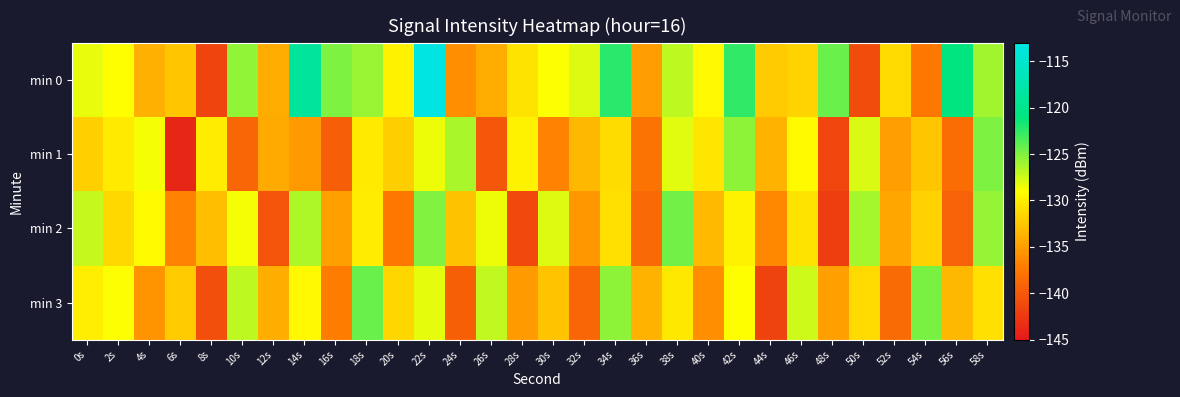

Reading left to right, extract all data points from this chart.

min 0: 0s=-128.3	2s=-129.1	4s=-133.9	6s=-132.5	8s=-141.6	10s=-125.5	12s=-134.2	14s=-118.9	16s=-124.9	18s=-125.9	20s=-129.8	22s=-113.3	24s=-136.1	26s=-134.2	28s=-130.6	30s=-129.0	32s=-127.9	34s=-122.4	36s=-135.2	38s=-127.0	40s=-129.5	42s=-122.6	44s=-132.3	46s=-131.7	48s=-124.3	50s=-141.0	52s=-131.3	54s=-137.5	56s=-120.9	58s=-126.1
min 1: 0s=-132.0	2s=-130.4	4s=-128.7	6s=-144.0	8s=-130.2	10s=-138.9	12s=-134.3	14s=-135.3	16s=-139.6	18s=-130.3	20s=-132.1	22s=-128.5	24s=-126.3	26s=-140.2	28s=-129.8	30s=-136.7	32s=-133.4	34s=-131.2	36s=-137.9	38s=-128.1	40s=-130.6	42s=-125.4	44s=-133.7	46s=-129.3	48s=-141.5	50s=-127.8	52s=-135.1	54s=-132.6	56s=-138.4	58s=-124.9
min 2: 0s=-127.2	2s=-131.5	4s=-129.3	6s=-136.8	8s=-133.1	10s=-128.7	12s=-140.3	14s=-126.5	16s=-134.9	18s=-130.2	20s=-137.6	22s=-125.1	24s=-132.8	26s=-128.4	28s=-141.2	30s=-127.9	32s=-135.5	34s=-131.0	36s=-138.7	38s=-124.6	40s=-133.3	42s=-129.8	44s=-136.4	46s=-130.7	48s=-142.1	50s=-126.2	52s=-134.6	54s=-131.8	56s=-139.3	58s=-125.7
min 3: 0s=-130.1	2s=-128.9	4s=-135.7	6s=-132.3	8s=-140.8	10s=-126.9	12s=-134.1	14s=-129.5	16s=-137.2	18s=-124.3	20s=-131.6	22s=-128.2	24s=-139.5	26s=-127.1	28s=-135.3	30s=-132.7	32s=-138.9	34s=-125.5	36s=-133.8	38s=-130.4	40s=-136.1	42s=-129.1	44s=-141.7	46s=-127.4	48s=-135.0	50s=-131.3	52s=-138.6	54s=-124.8	56s=-133.5	58s=-130.9